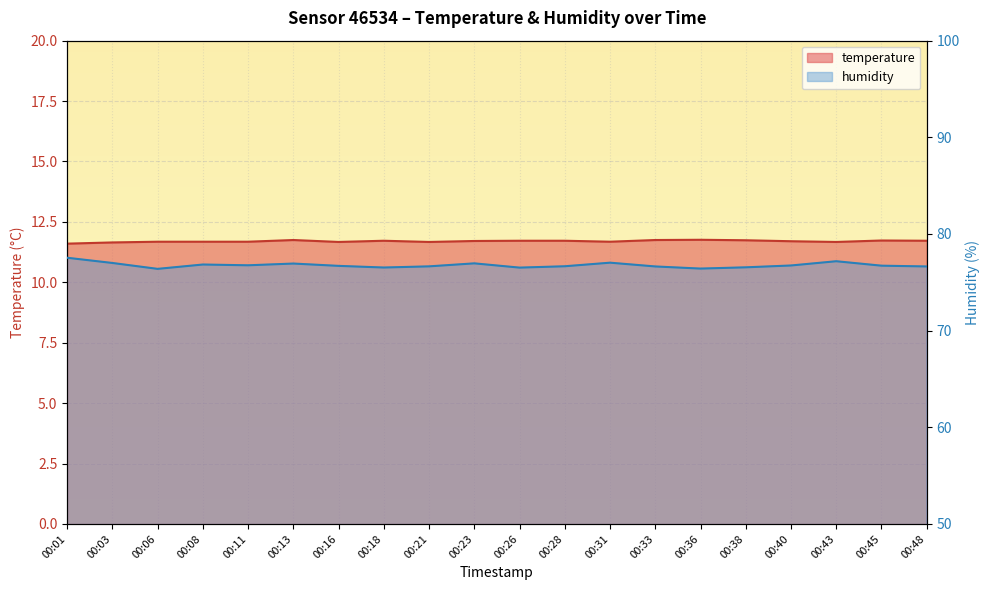

What is the spread (max minus min) of values at 00:28?

64.9